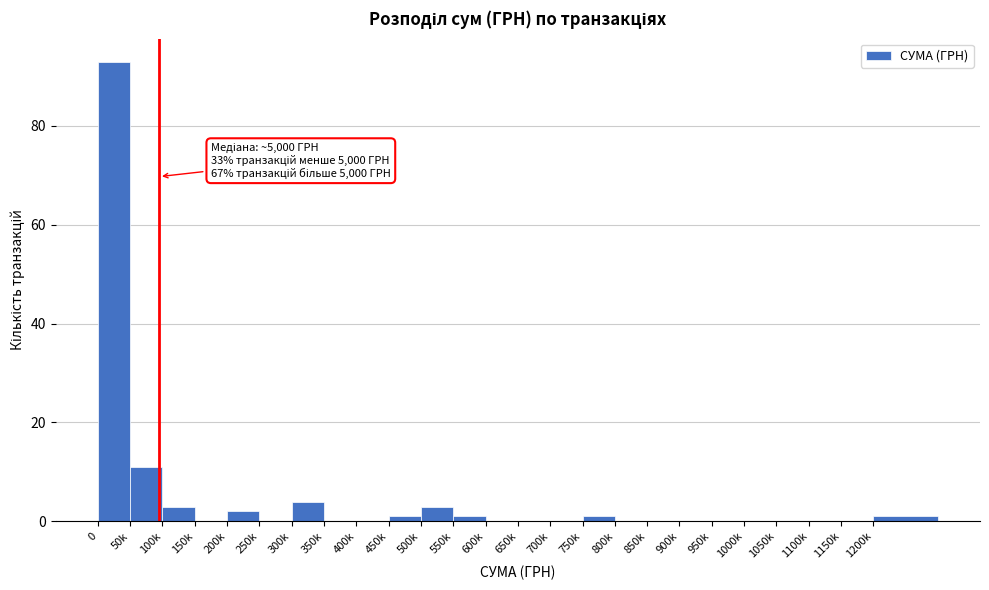

Reading left to right, extract all data points from this chart.

0=93	50k=11	100k=3	150k=0	200k=2	250k=0	300k=4	350k=0	400k=0	450k=1	500k=3	550k=1	600k=0	650k=0	700k=0	750k=1	800k=0	850k=0	900k=0	950k=0	1000k=0	1050k=0	1100k=0	1150k=0	1200k=1